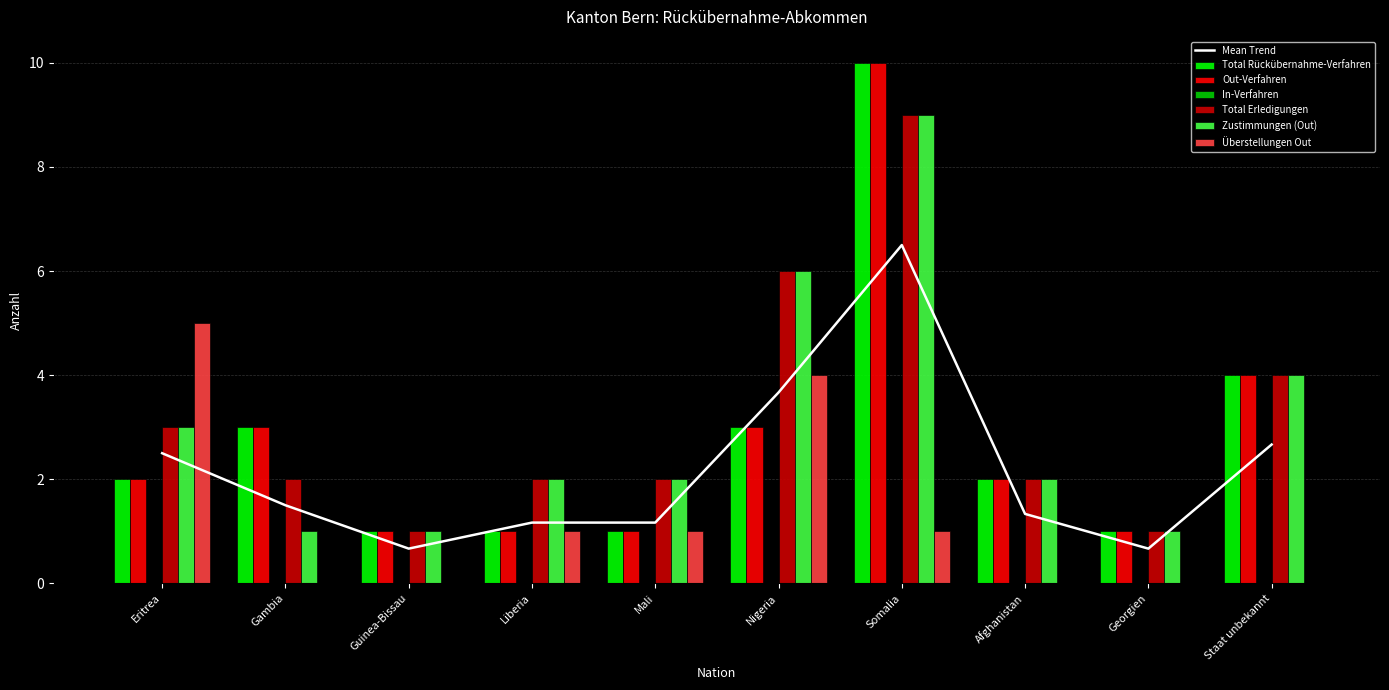

Which series has the largest total across all categories?

Total Erledigungen